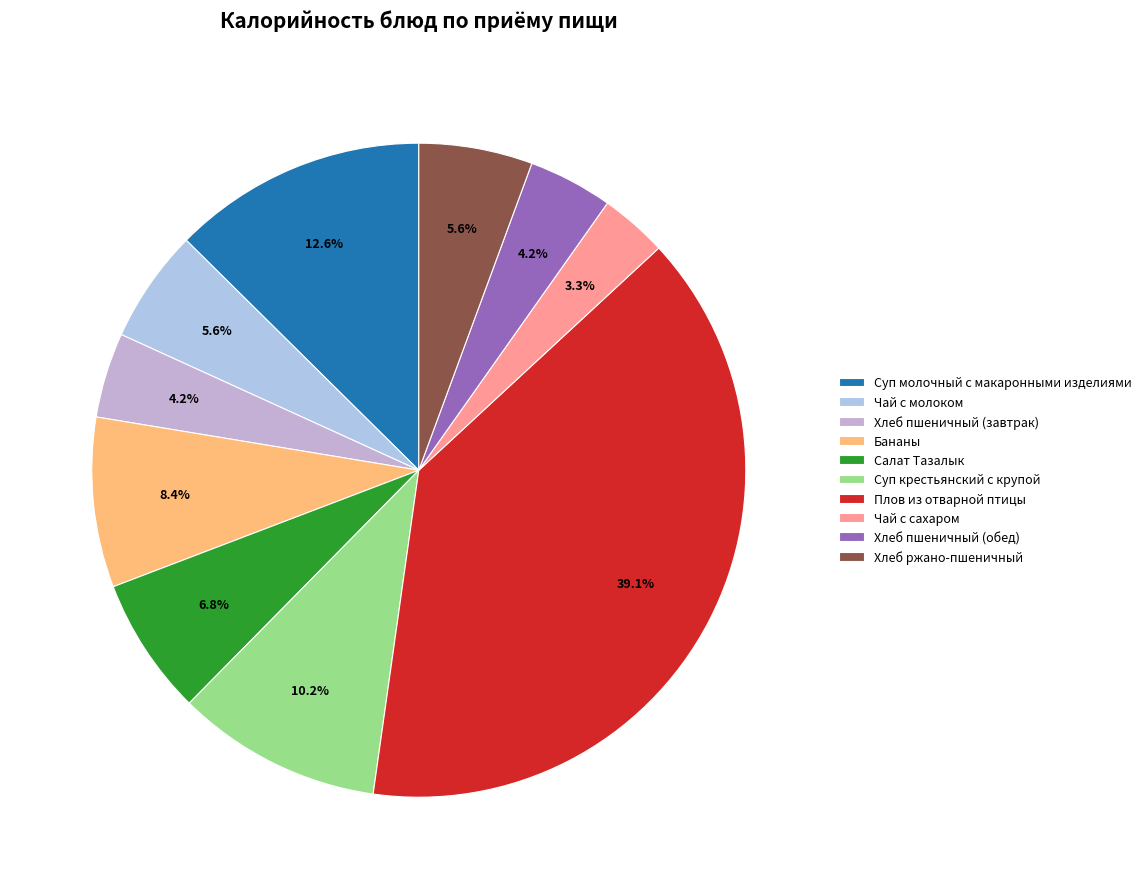

True or false: Суп крестьянский с крупой accounts for 10% of the total.

True